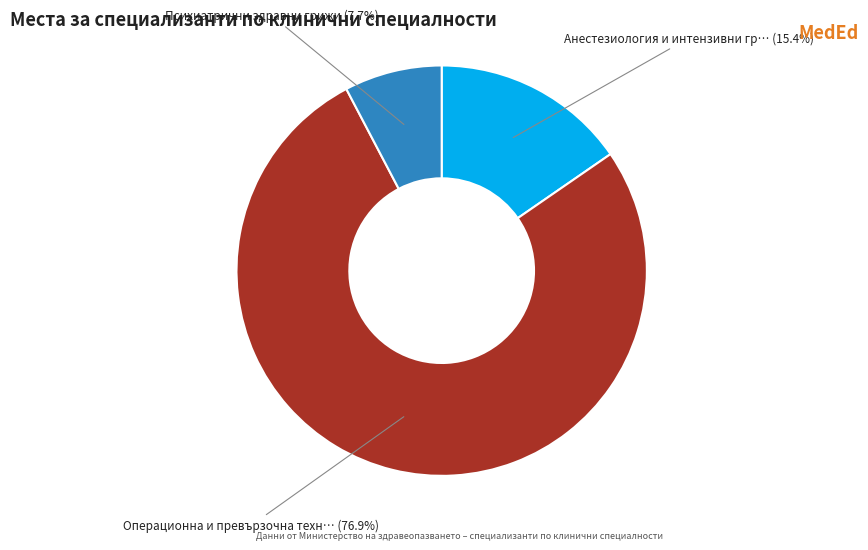

Does any single category account for the majority?

Yes